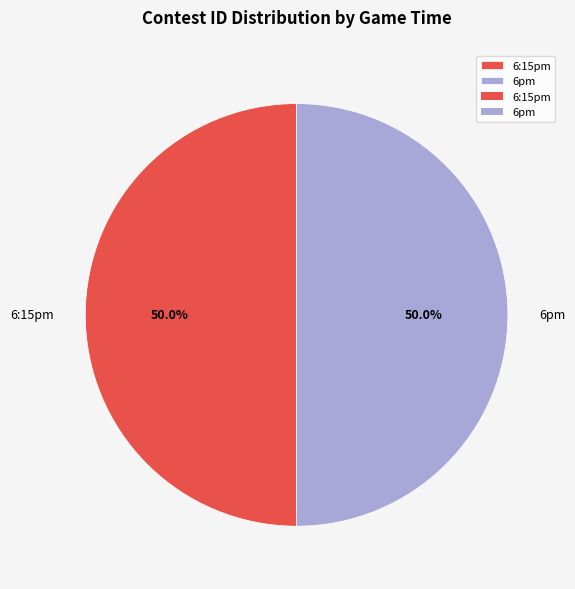

The 6pm slice represents 62% of the pie. True or false?

False